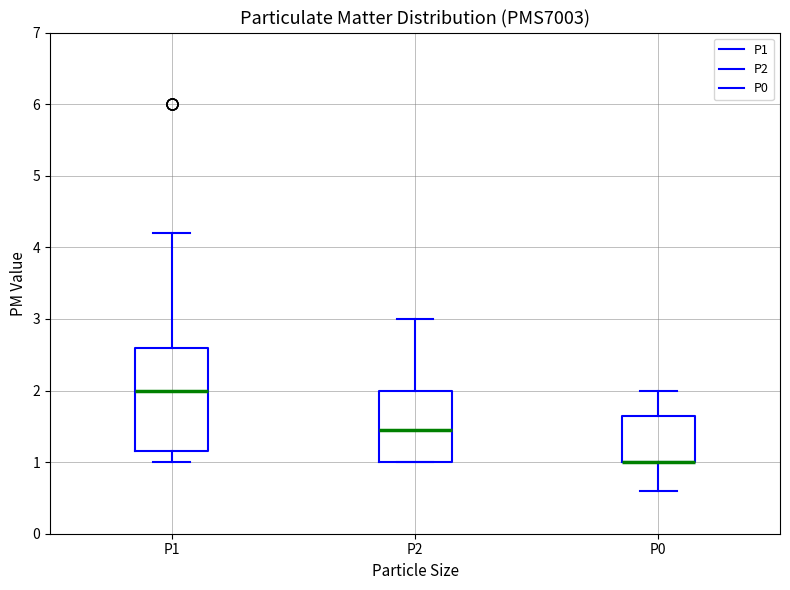

Where is the lower edge of the box for P0 on the y-axis? The values are not printed on the chart, so give them approximately, as read against the axis.

1.0